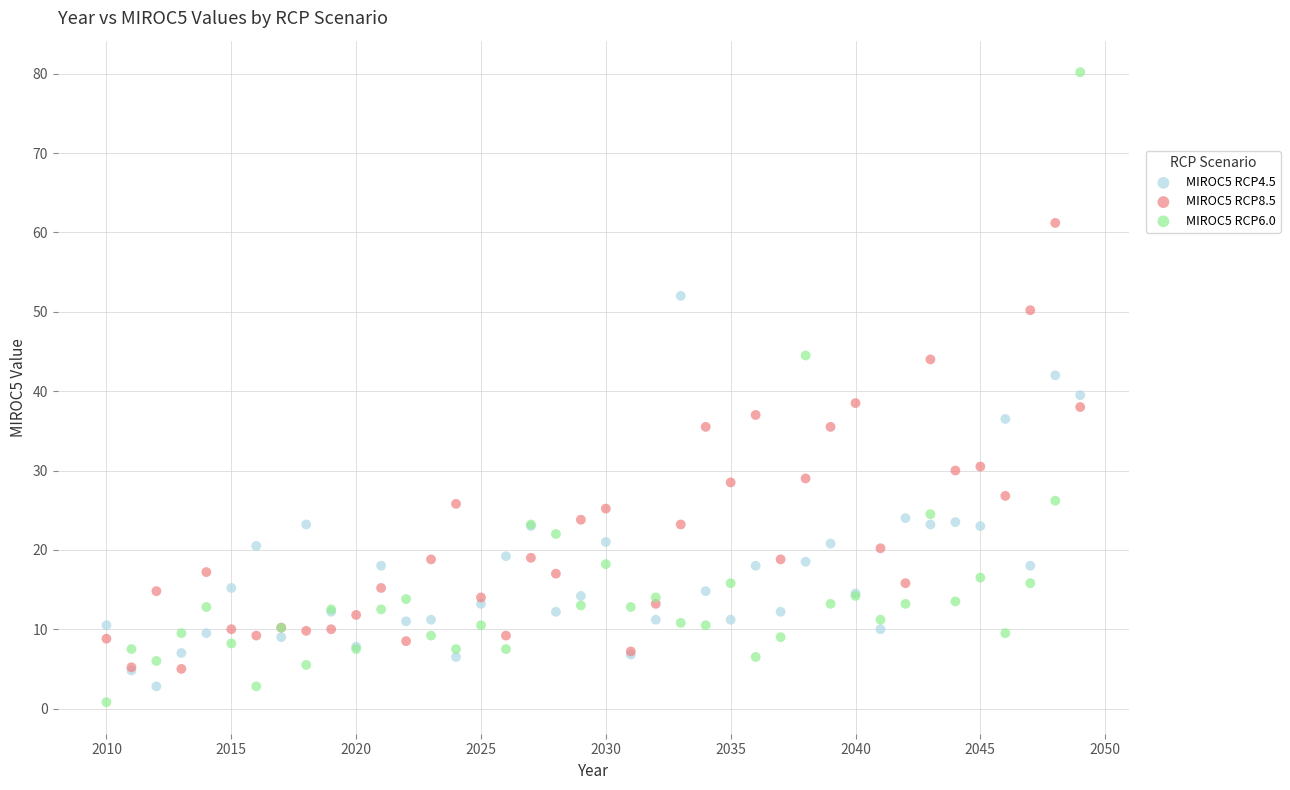

Which series contains the highest Y value?

MIROC5 RCP6.0